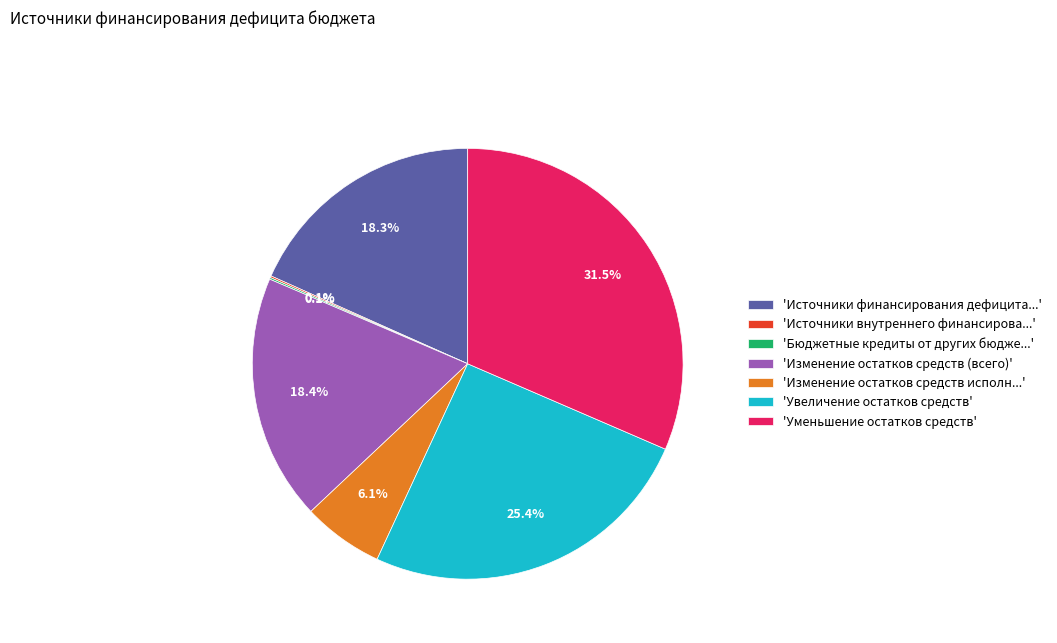

What percentage is NOT represented by 'Изменение остатков средств исполн...'?

93.9%